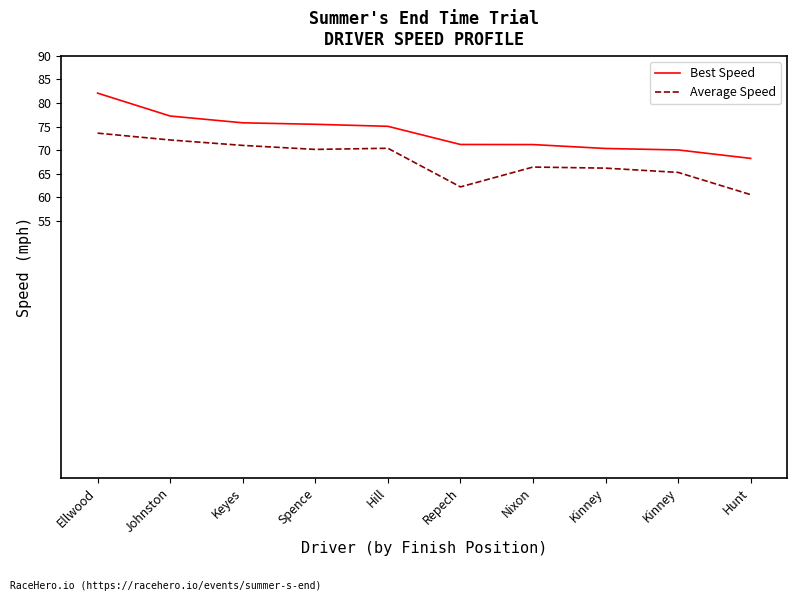

Does the chart display data point markers on the line(s)?

No